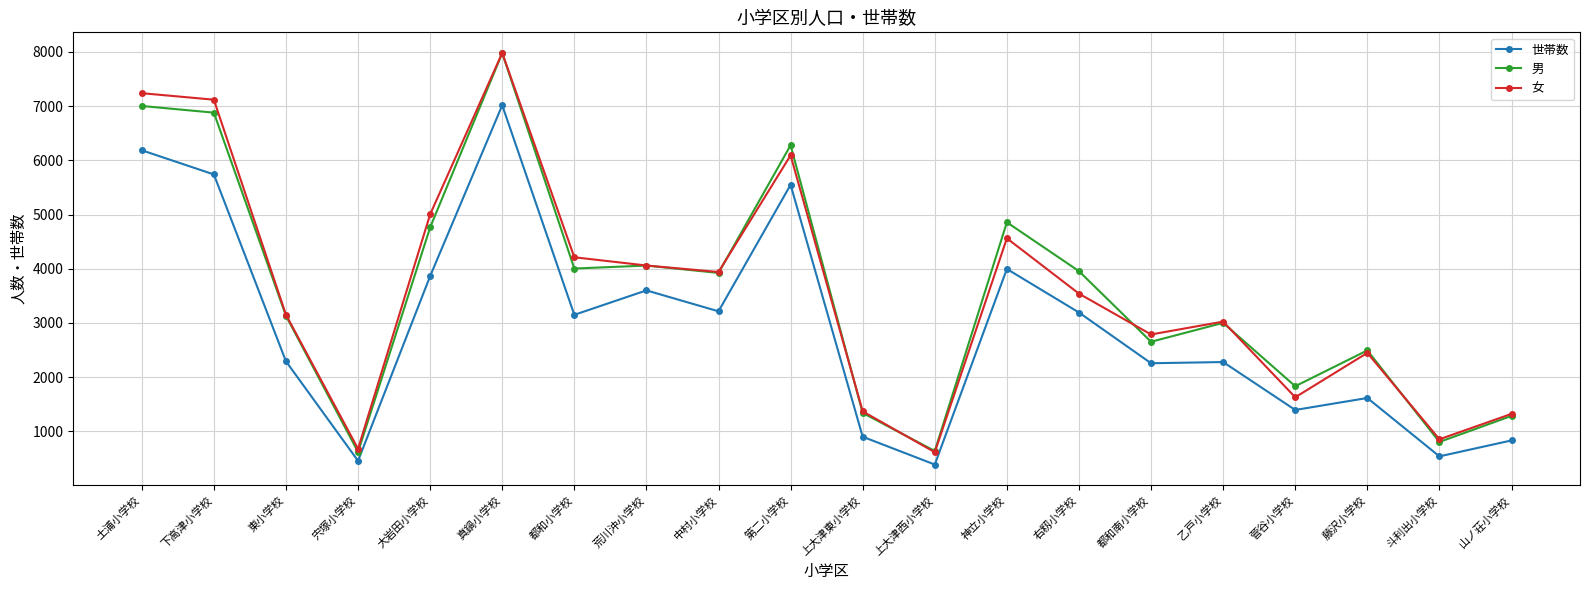

What is the difference between the maximum and minimum values in the 世帯数 series?

6628